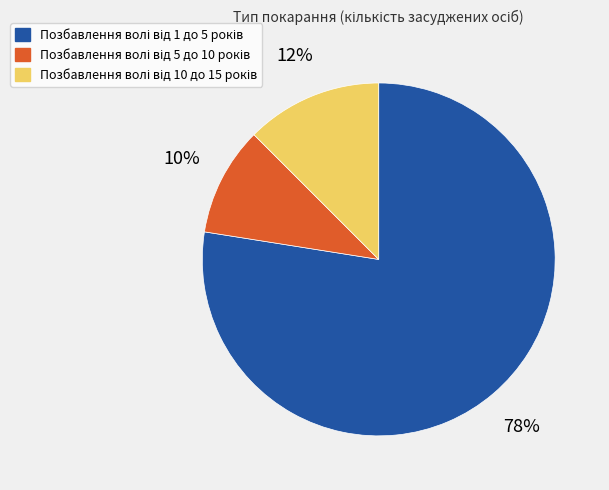

Does any single category account for the majority?

Yes